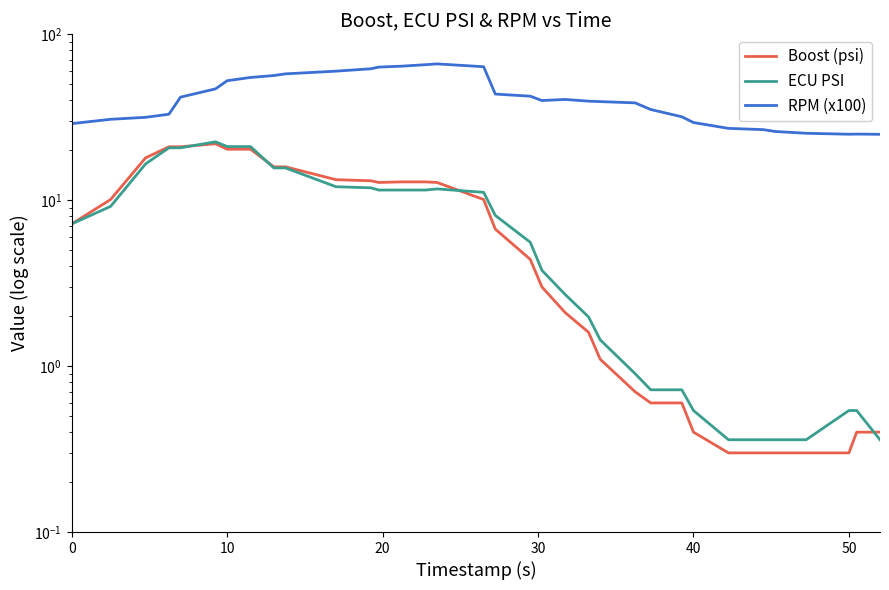

Is the value of ECU PSI at 19 greater than the value of Boost (psi) at 16?

No